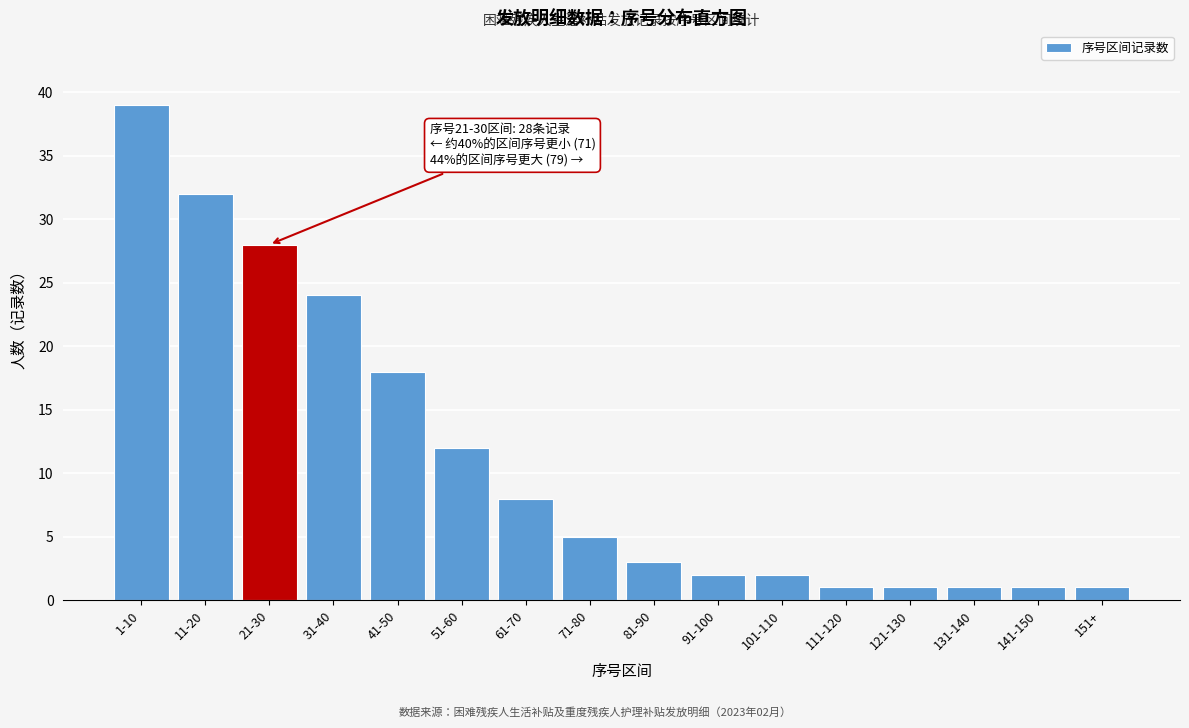

Reading right to left, extract all data points from this chart.

151+=1	141-150=1	131-140=1	121-130=1	111-120=1	101-110=2	91-100=2	81-90=3	71-80=5	61-70=8	51-60=12	41-50=18	31-40=24	21-30=28	11-20=32	1-10=39